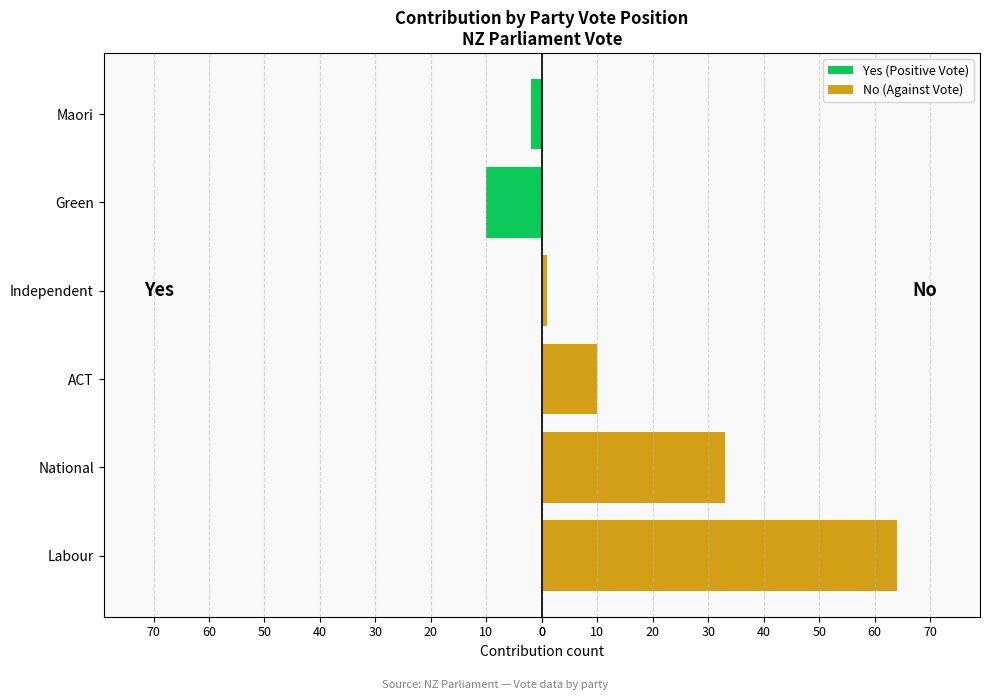

What is the minimum value for Yes (Positive Vote)?

-10